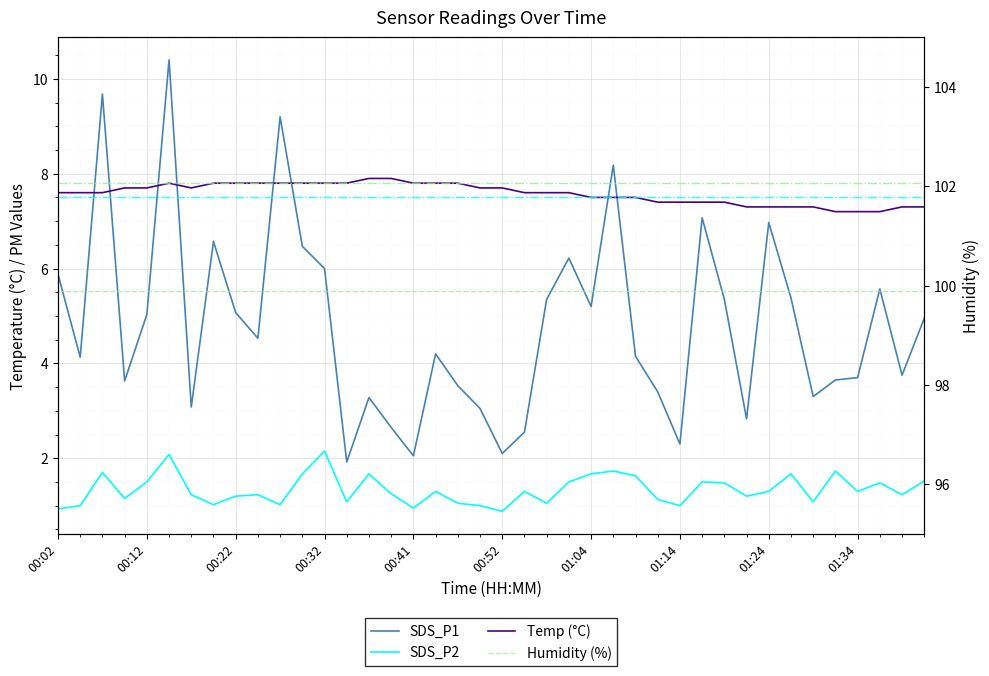

Is the value of Temp (°C) at 00:12 greater than the value of Humidity (%) at 00:22?

No